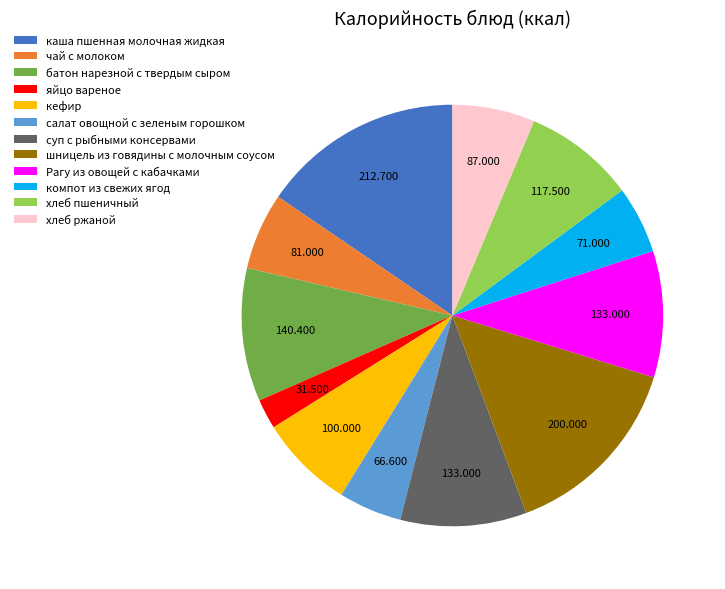

Count the number of slices in the pie.

12